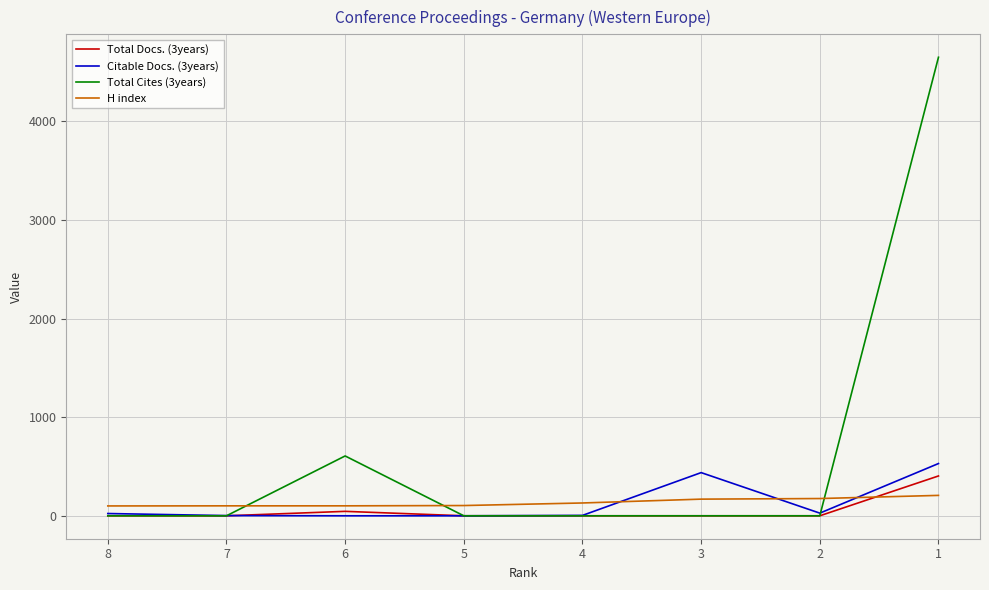

Is it true that Citable Docs. (3years) equals 208 at 6?

False